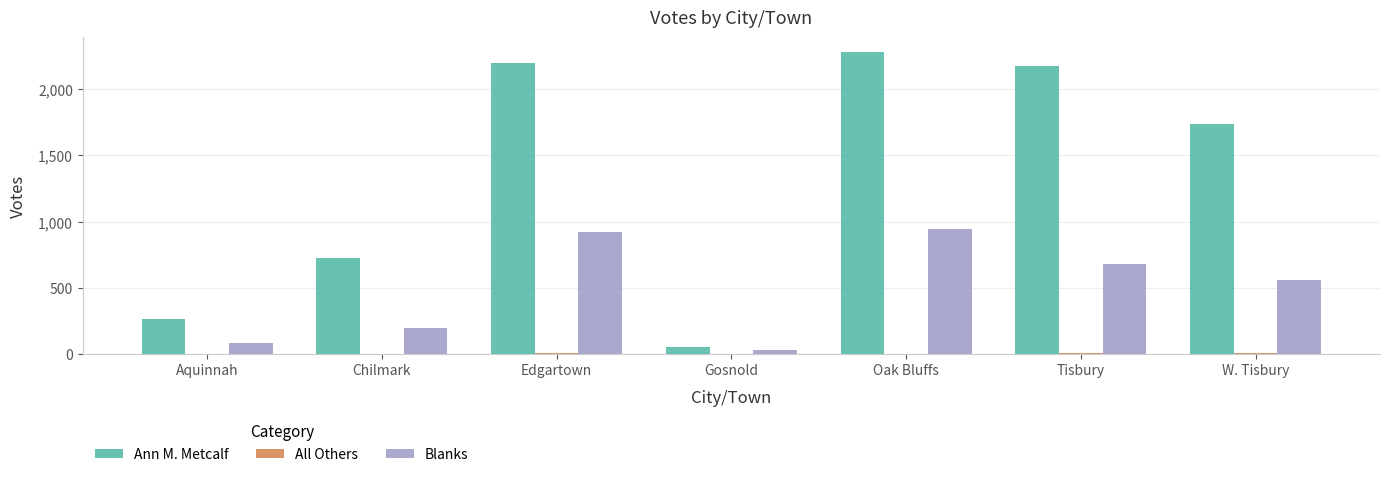

Which series changed the most between Aquinnah and Edgartown?

Ann M. Metcalf